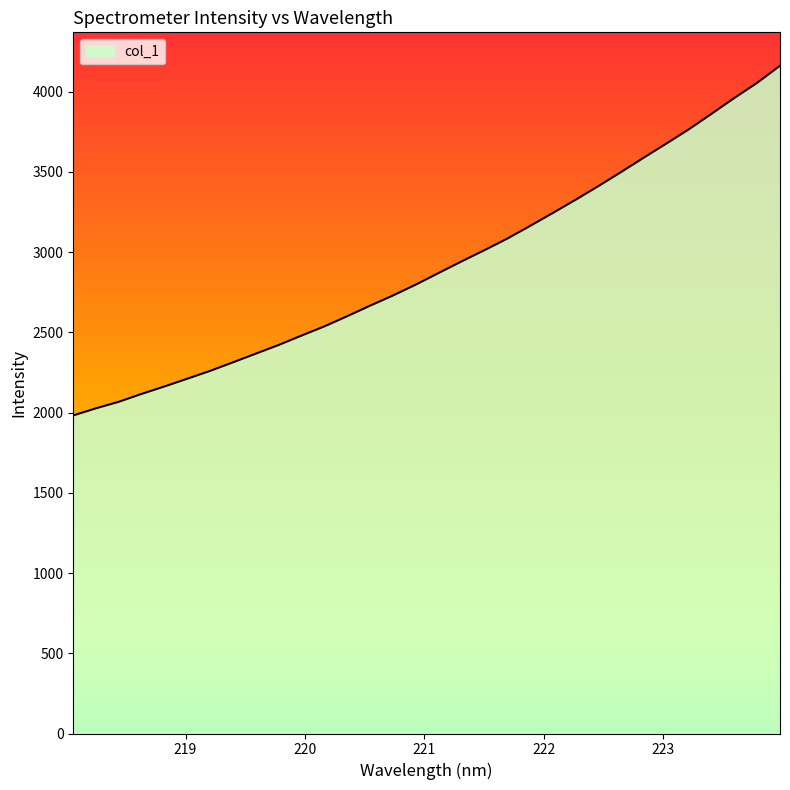

What is the maximum value shown in the chart?

4161.1